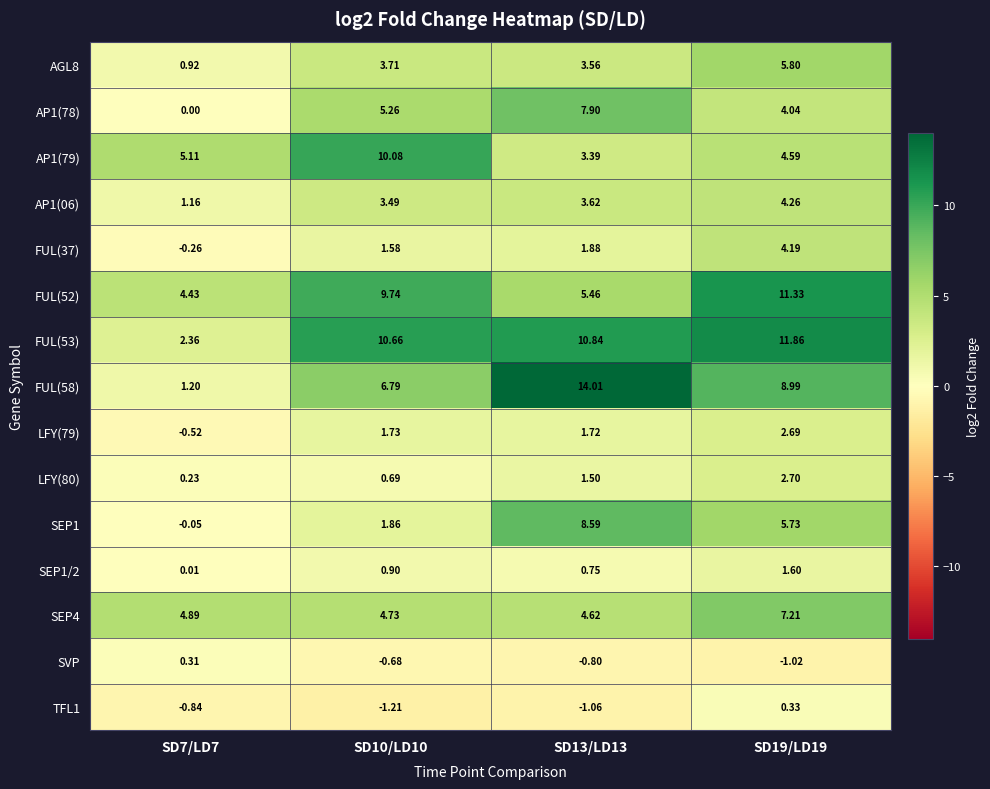

Rank the series at SD19/LD19 from lowest to highest value.

SVP, TFL1, SEP1/2, LFY(79), LFY(80), AP1(78), FUL(37), AP1(06), AP1(79), SEP1, AGL8, SEP4, FUL(58), FUL(52), FUL(53)